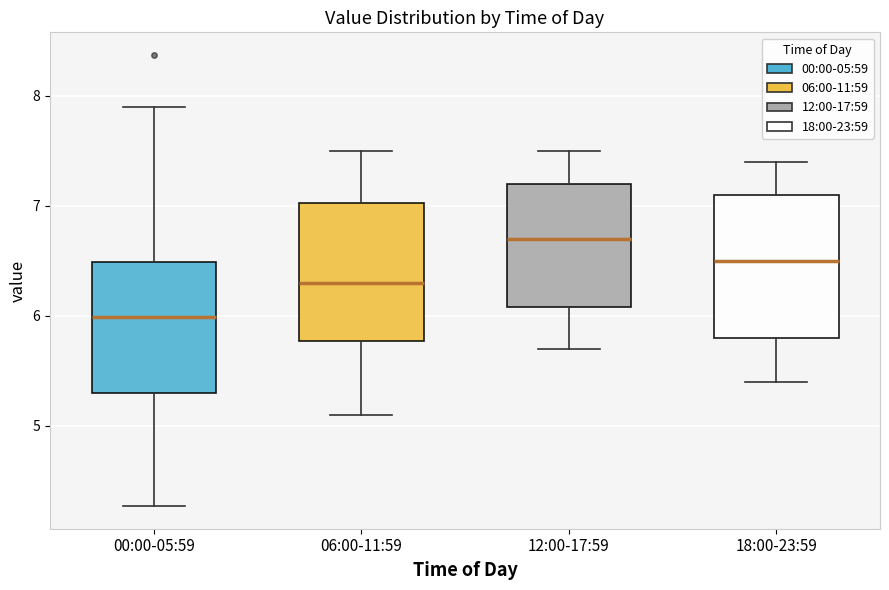

Which box's median line is the highest?

12:00-17:59